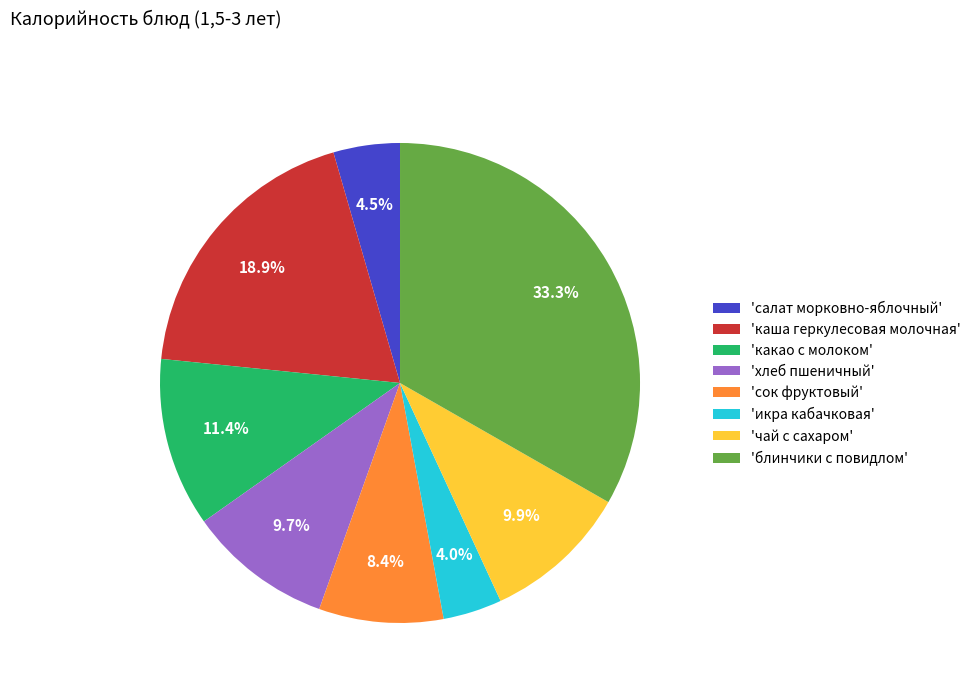

Between 'хлеб пшеничный' and 'икра кабачковая', which is larger?

'хлеб пшеничный'